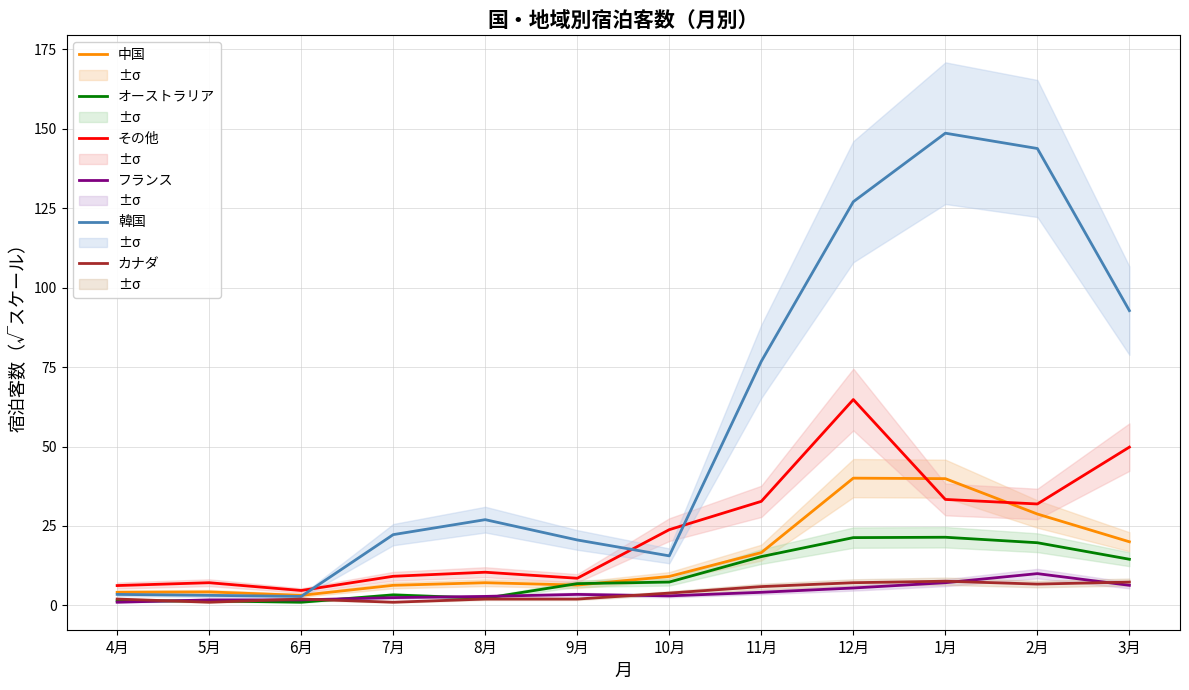

At which label is オーストラリア closest to 11?

3月